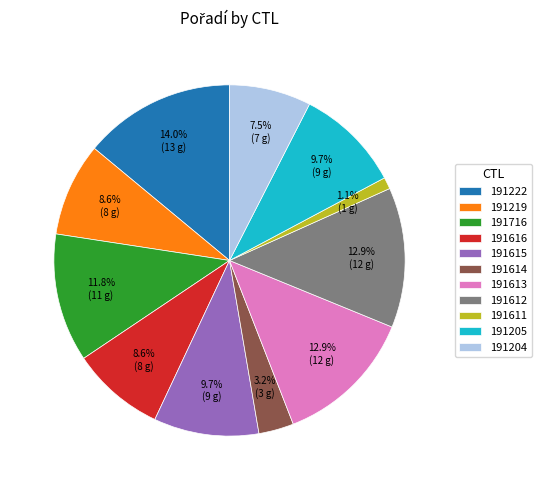

Combined, do 191614 and 191716 account for over 50%?

No